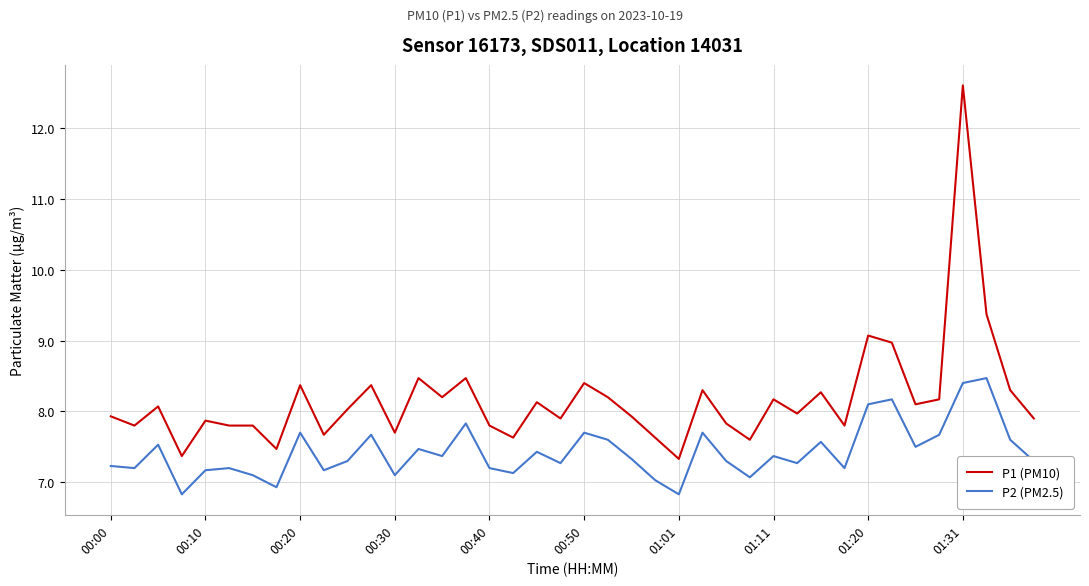

Which series has the largest total across all categories?

P1 (PM10)